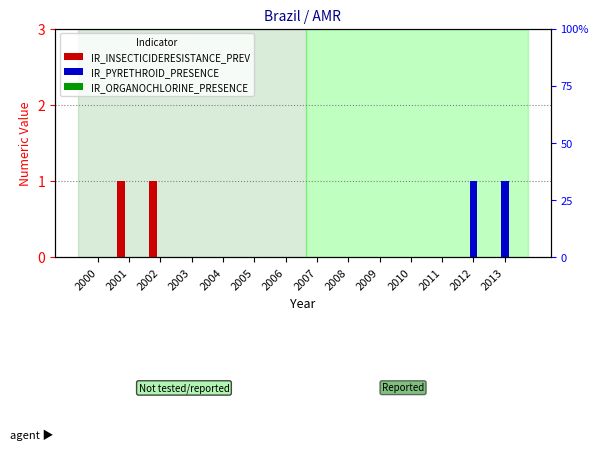

How many bars are there in each group?

3